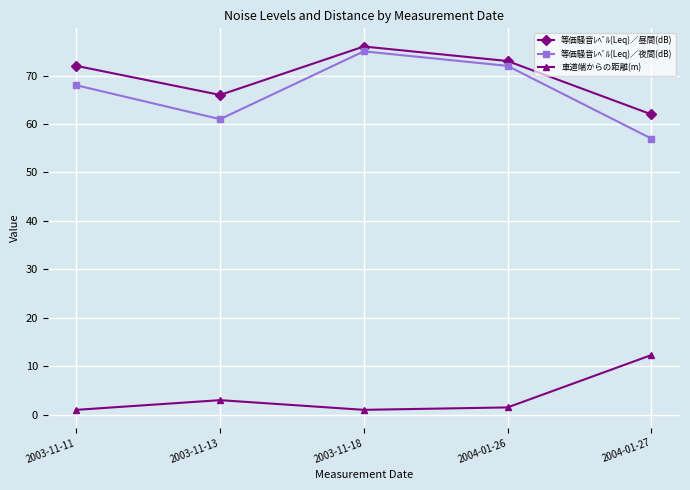

The 等価騒音ﾚﾍﾞﾙ(Leq)／夜間(dB) series shows 75.0 at 2003-11-18. True or false?

True